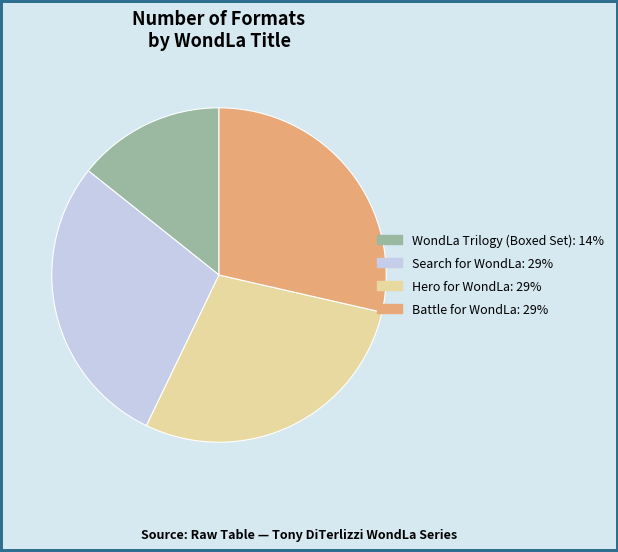

Approximately how many times larger is the value at Hero for WondLa compared to Battle for WondLa?

1.0